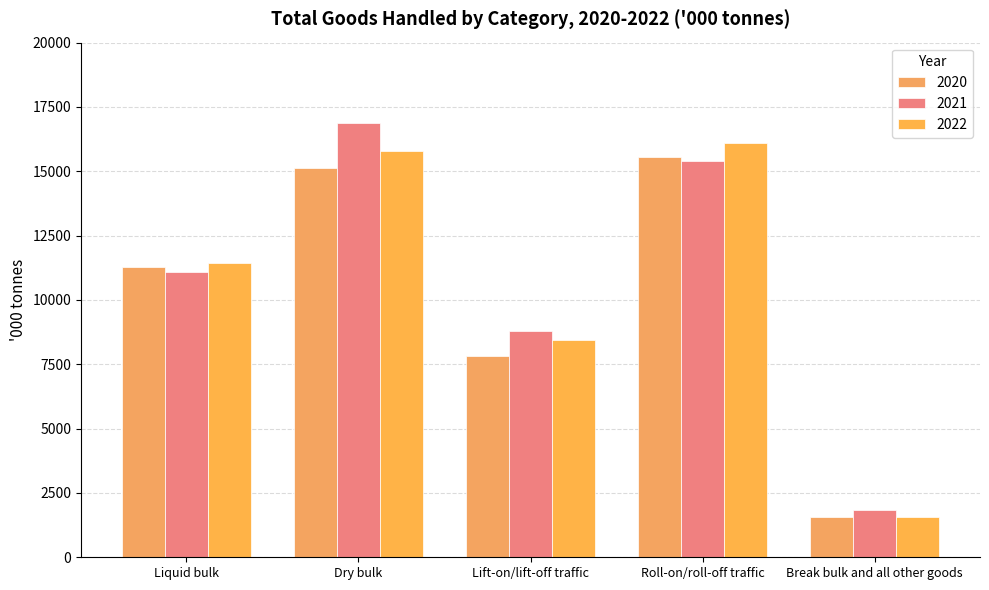

Is the value of 2022 at Liquid bulk greater than the value of 2021 at Liquid bulk?

Yes